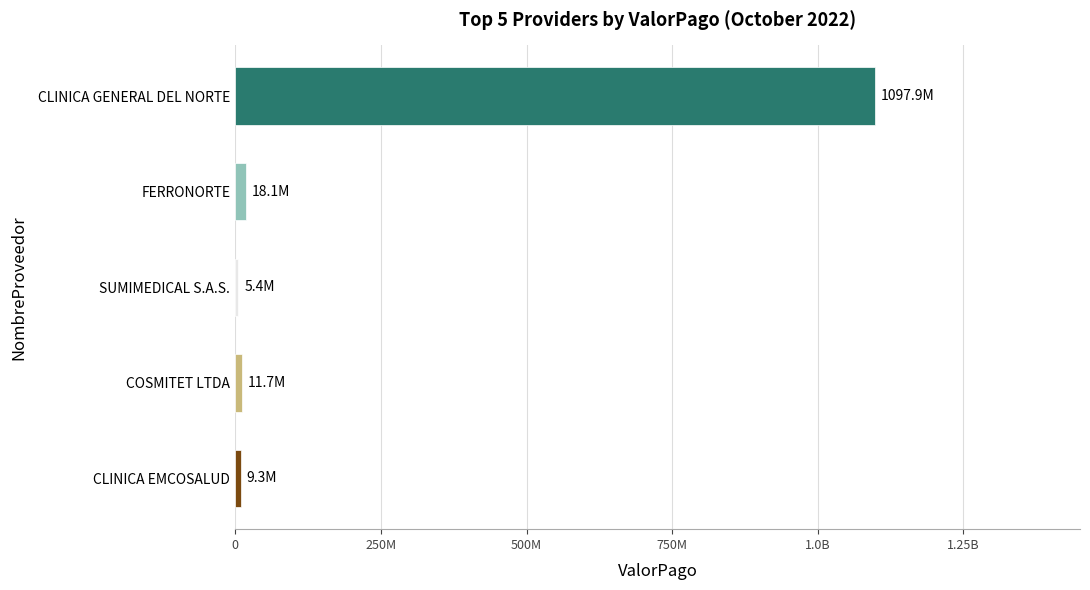

How many data points are above 11746223?

2